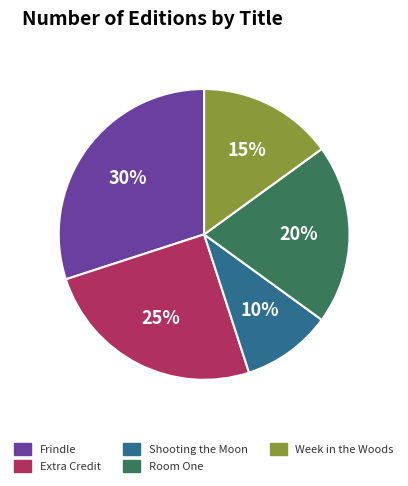

Combined, do Room One and Week in the Woods account for over 50%?

No